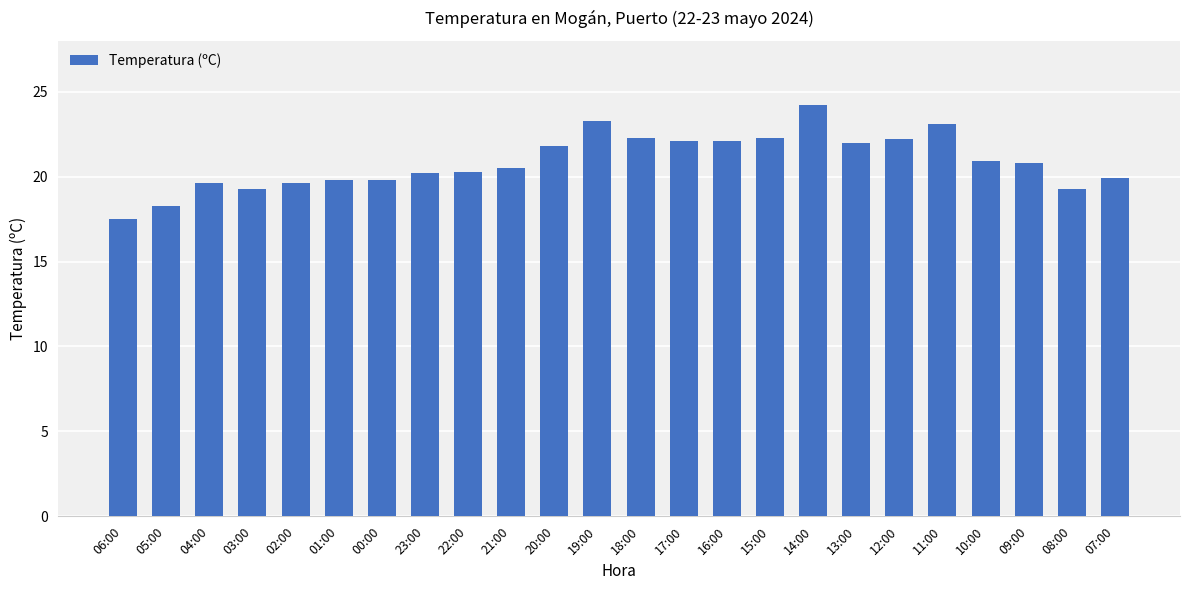

How many data points does each series have?

24